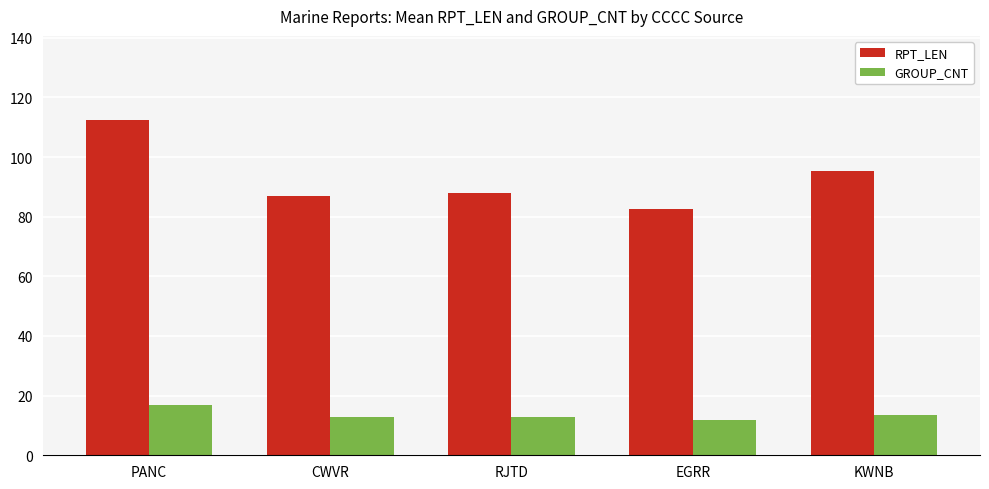

What position from the left is CWVR?

2